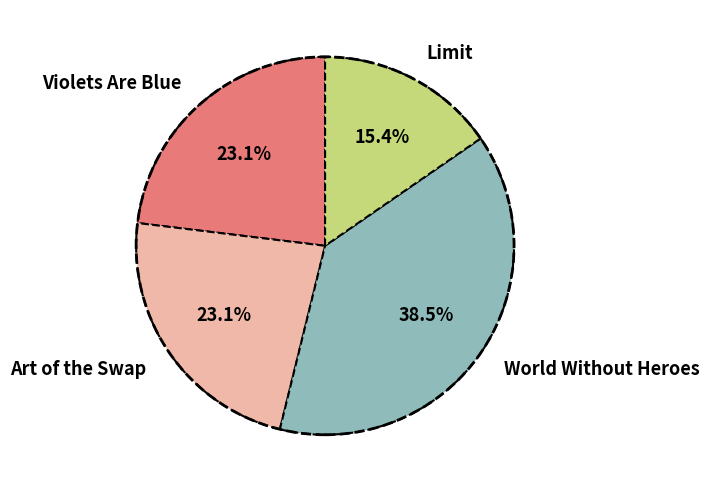

True or false: Violets Are Blue accounts for 23% of the total.

True